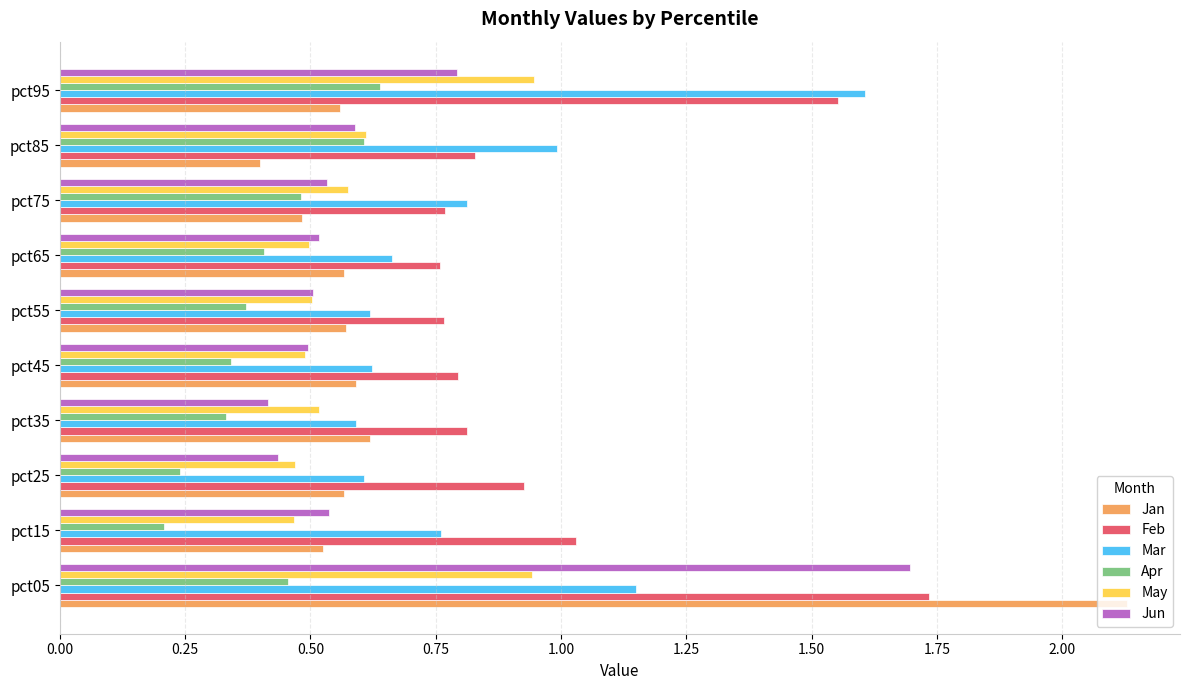

Which series has the largest range (max minus min)?

Jan